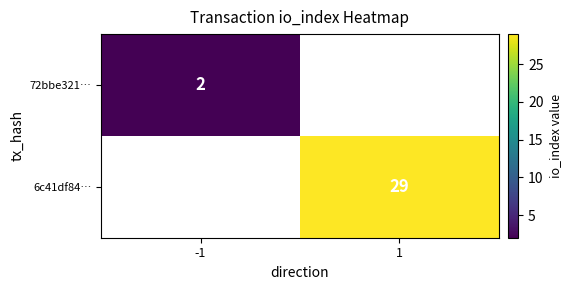

Between -1 and 1, which is larger?

1